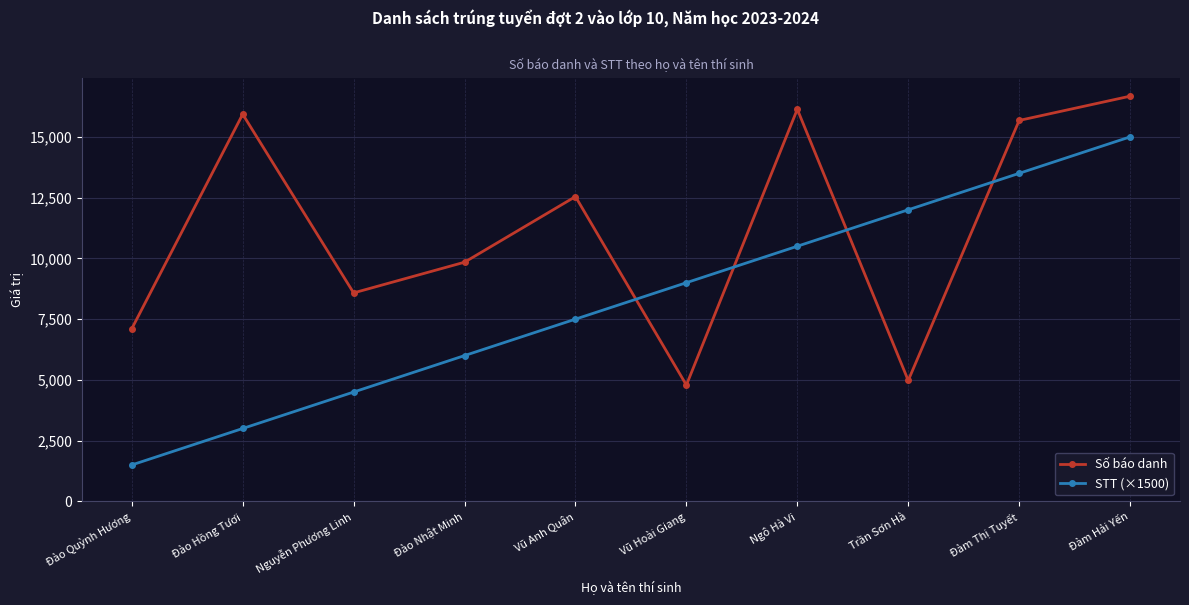

Where is Số báo danh nearest to the value 10731?

Đào Nhật Minh